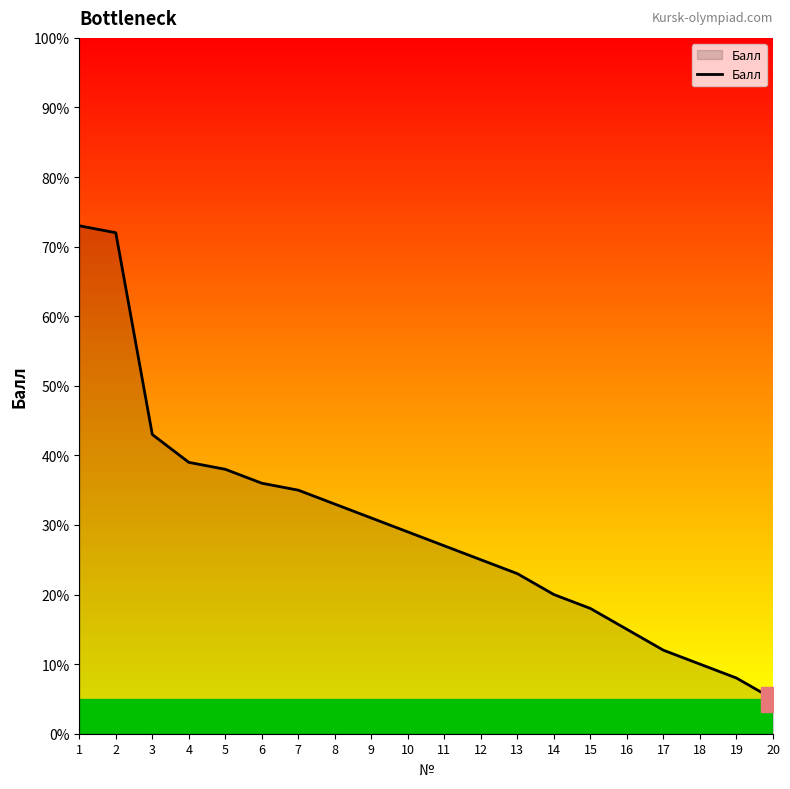

What is the maximum value shown in the chart?

73.0